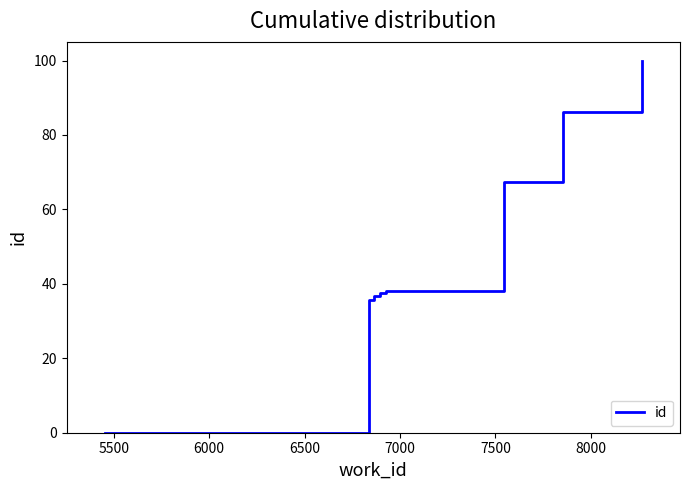

What is the maximum value shown in the chart?

100.0